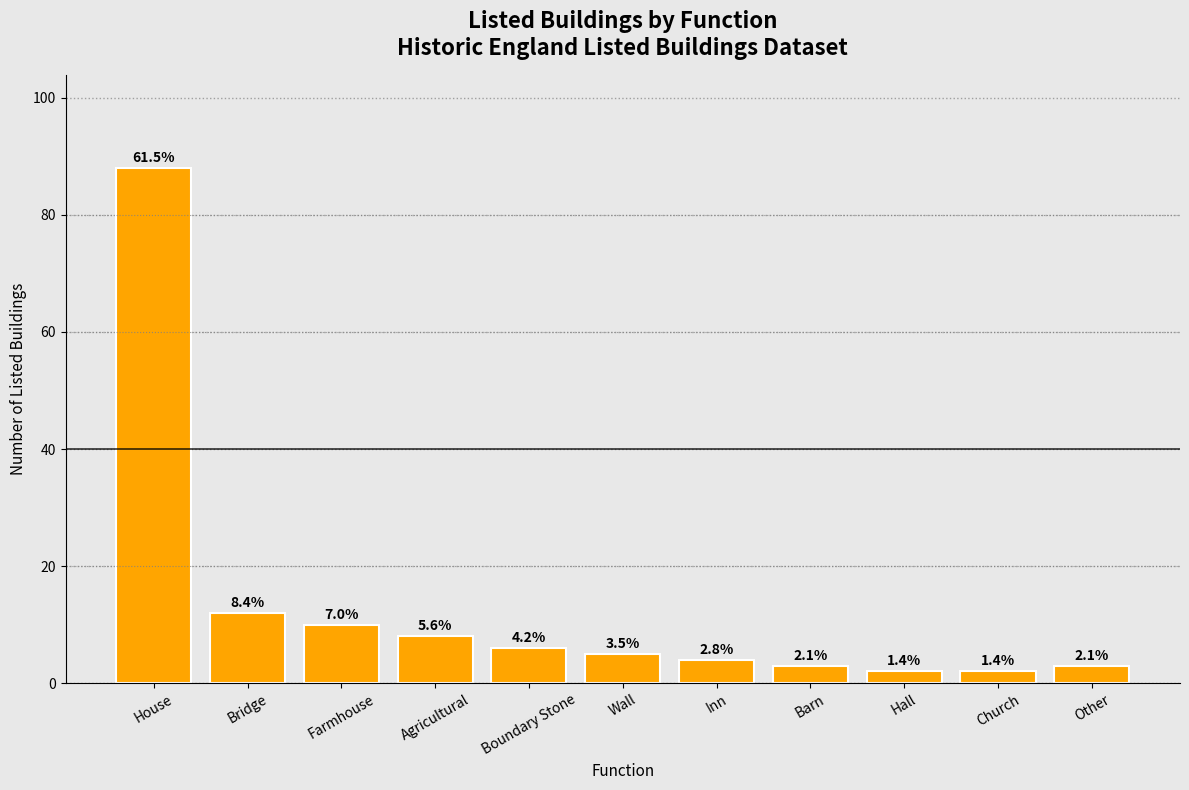

What is the average value?

13